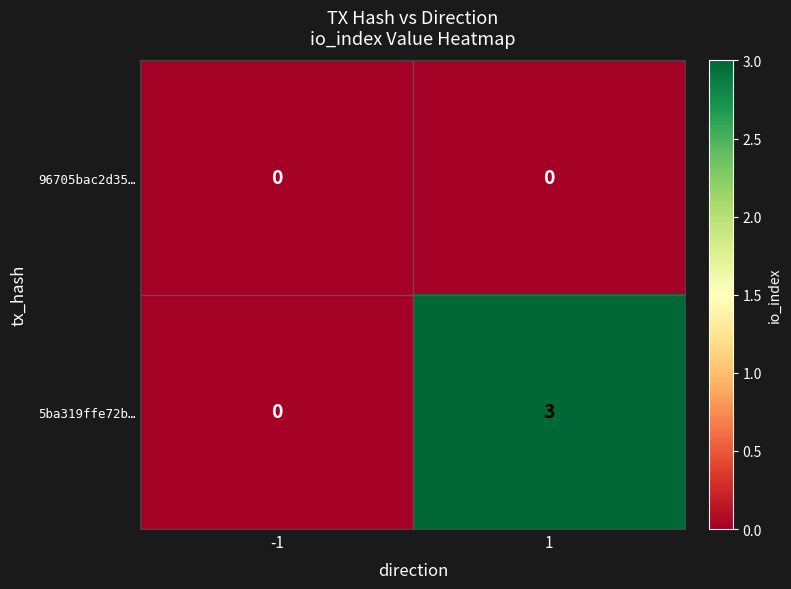

The 5ba319ffe72b… series shows 4 at 1. True or false?

False